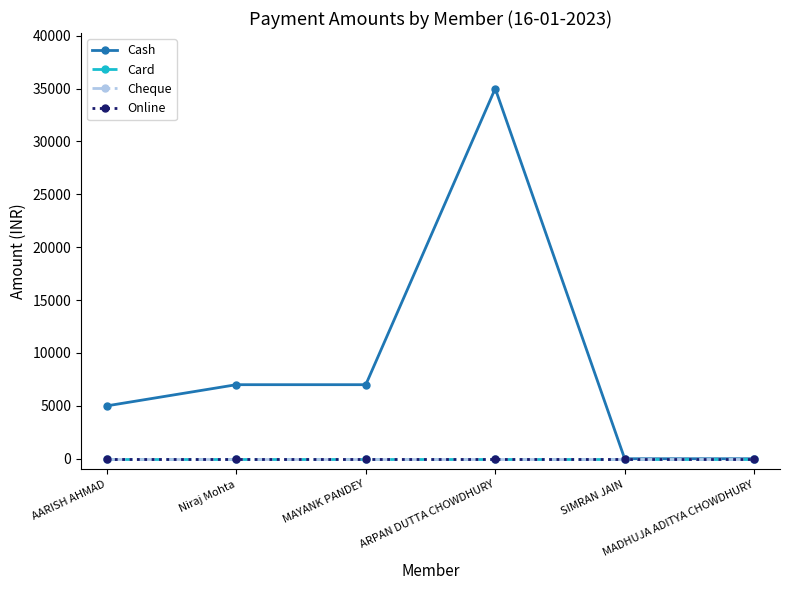

Which series has the largest range (max minus min)?

Cash